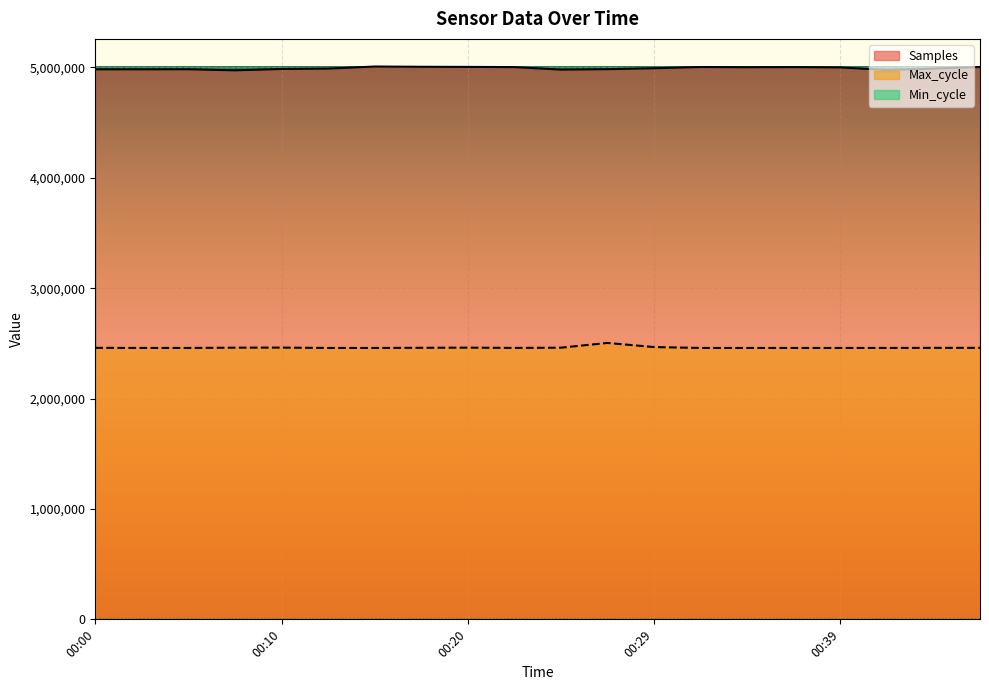

What is the value of the Max_cycle point at the 8th from the left?

2460025.3